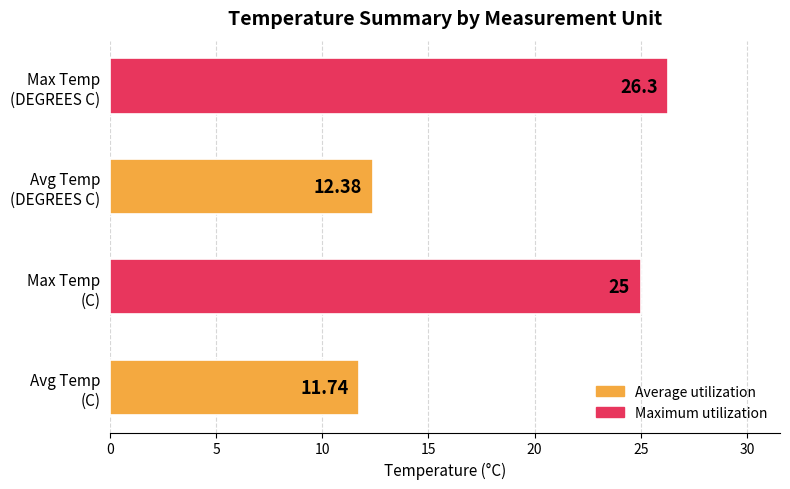

What is the smallest value displayed?

11.7